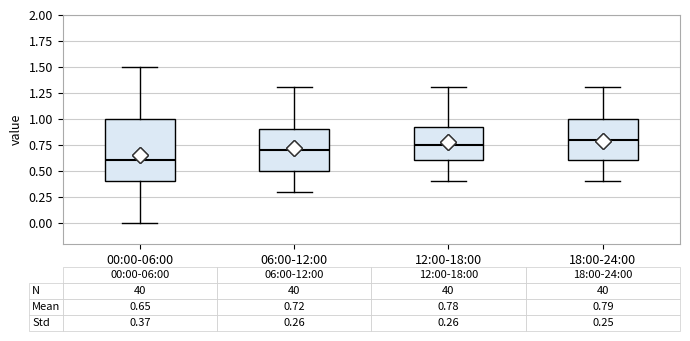

Which box's median line is the lowest?

00:00-06:00